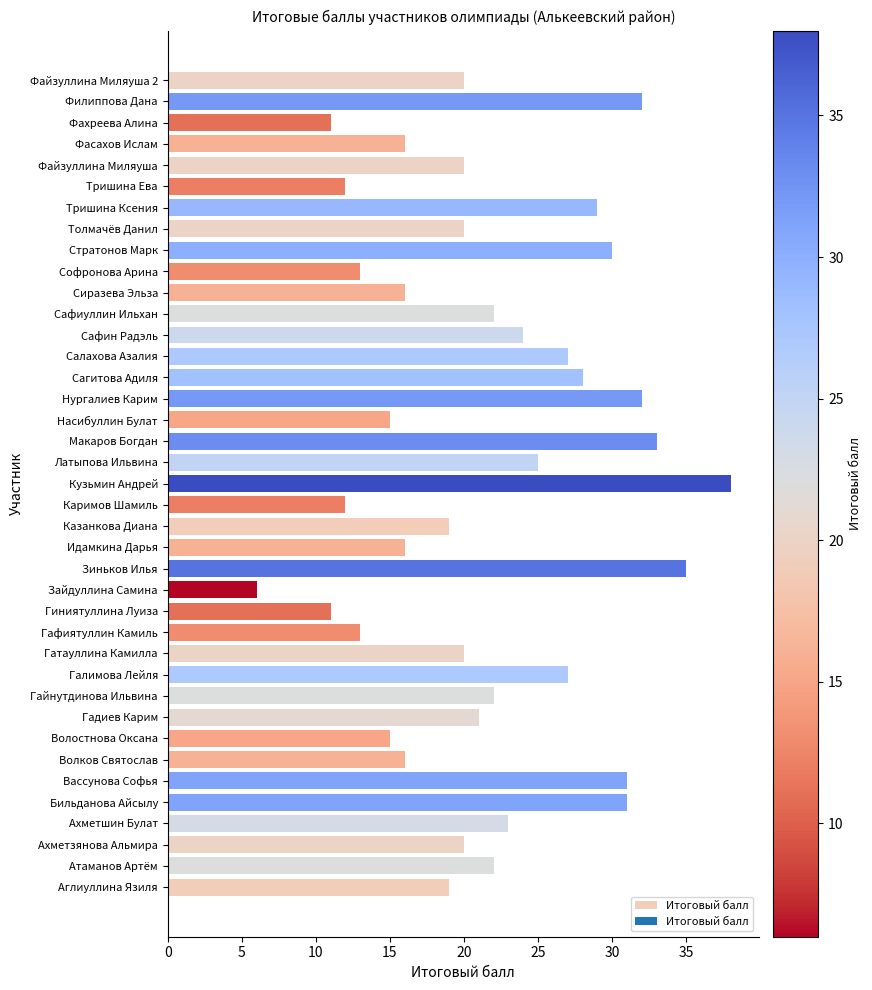

Is it true that the value at Идамкина Дарья is 16?

True